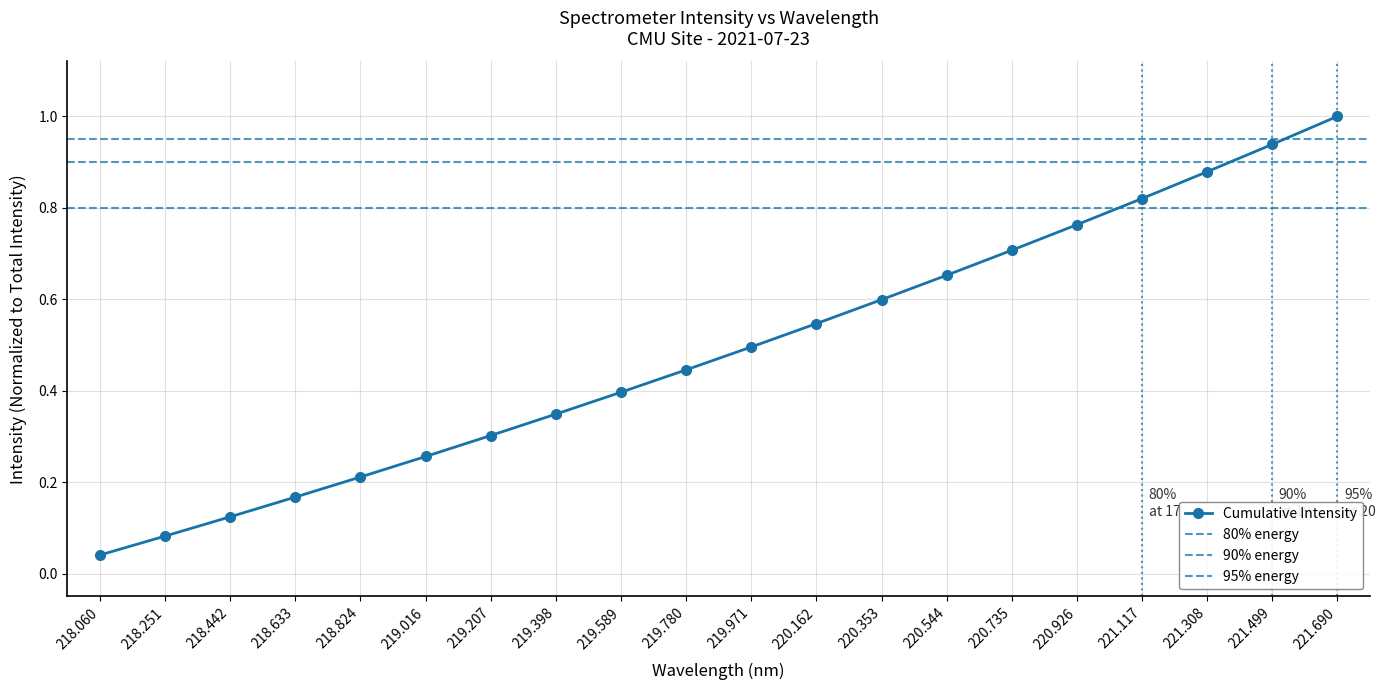

What is the difference between the values at 220.353 and 218.251?

0.5